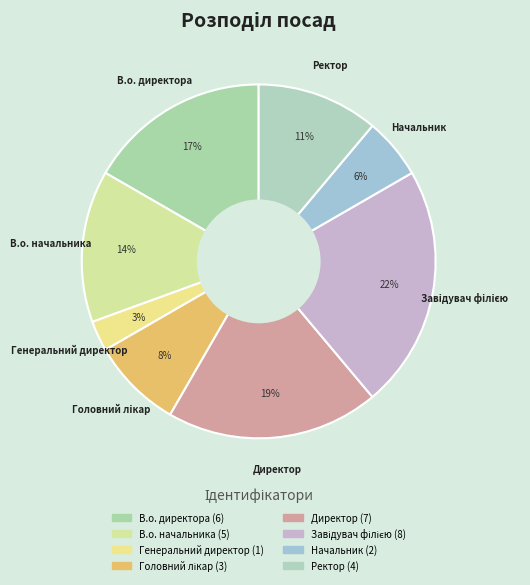

How many slices are in this pie chart?

8